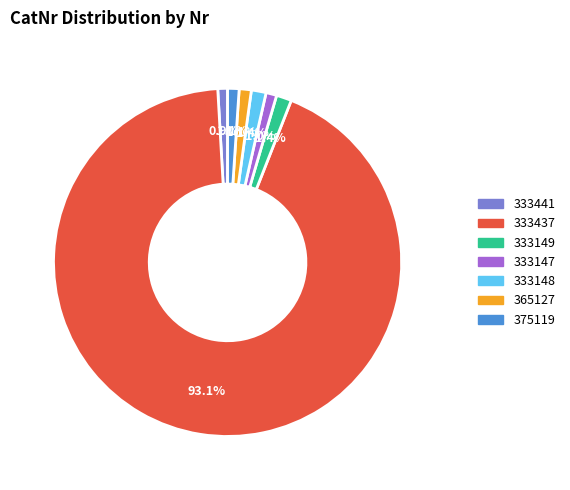

Is the sum of 365127 and 333148 greater than half?

No